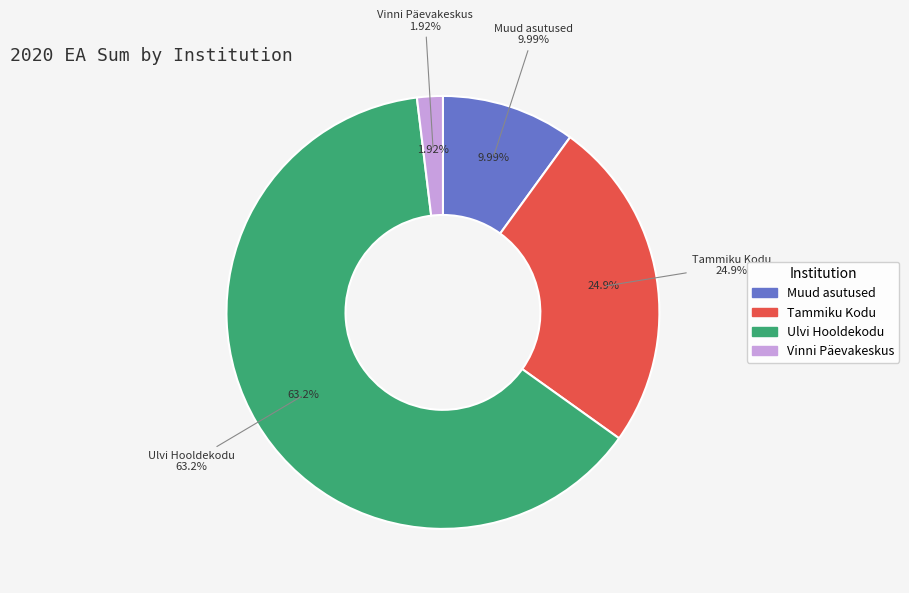

True or false: Ulvi Hooldekodu accounts for 73% of the total.

False